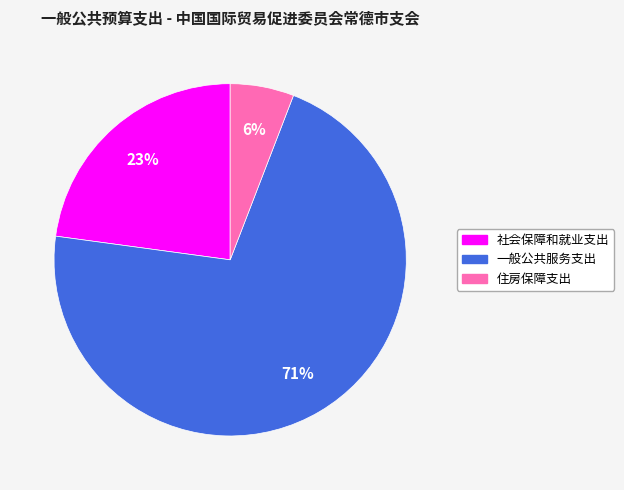

Rank the categories by value from highest to lowest.

一般公共服务支出, 社会保障和就业支出, 住房保障支出